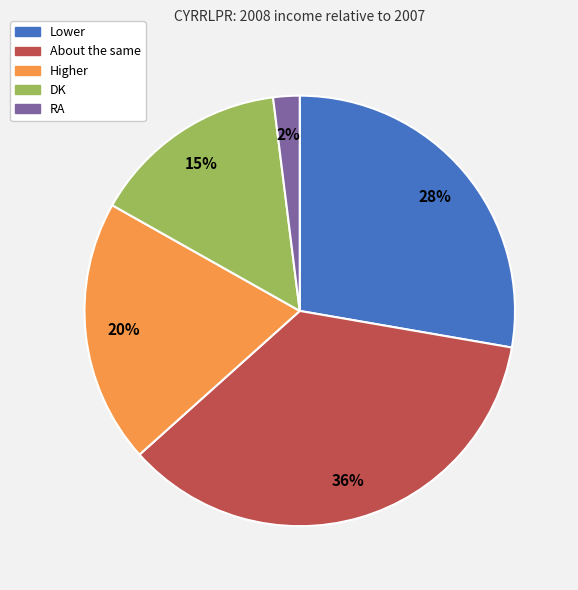

Approximately how many times larger is the value at About the same compared to RA?

18.0